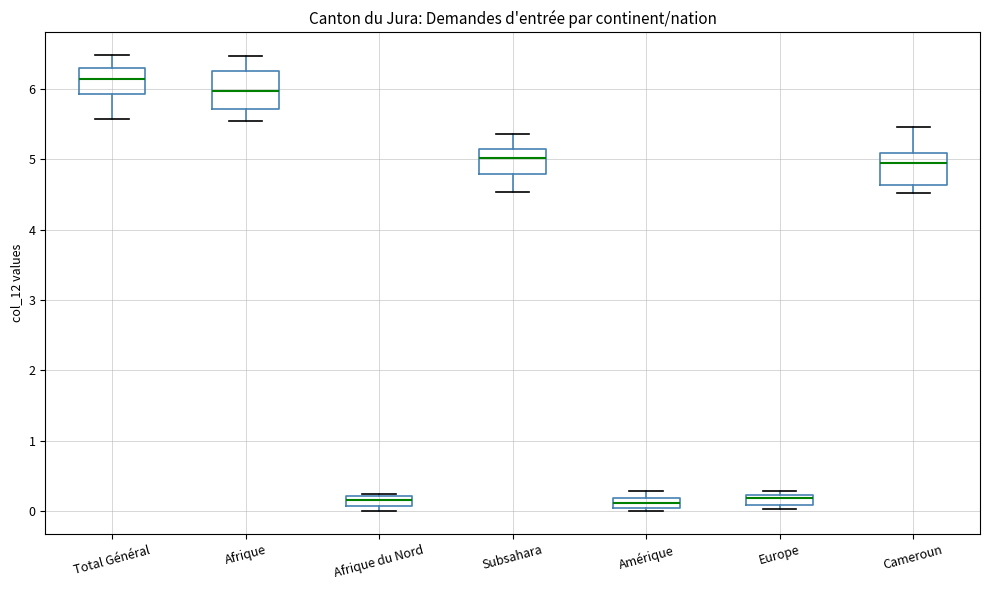

Where does the median line of the box for Afrique sit on the y-axis? The values are not printed on the chart, so give them approximately, as read against the axis.

6.0